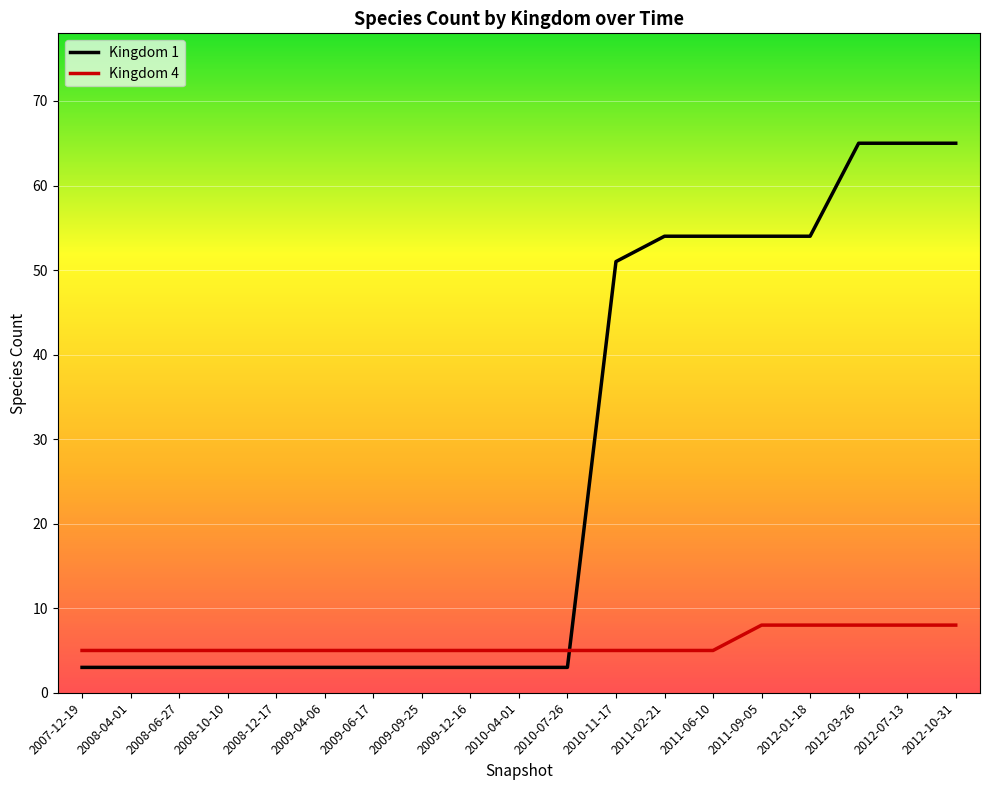

Which series has the widest spread of values?

Kingdom 1